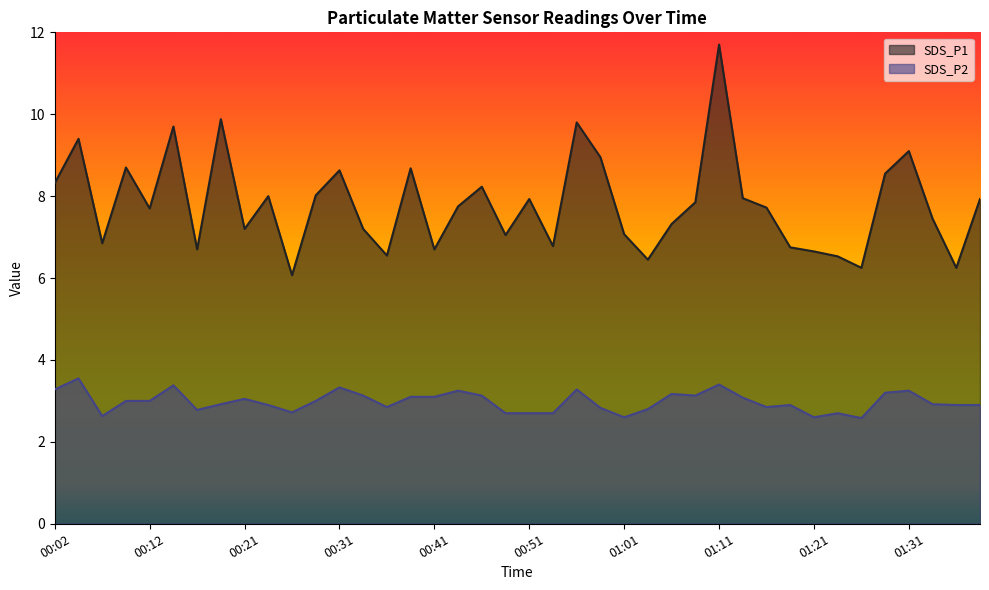

The SDS_P1 series shows 1.5 at 01:01. True or false?

False